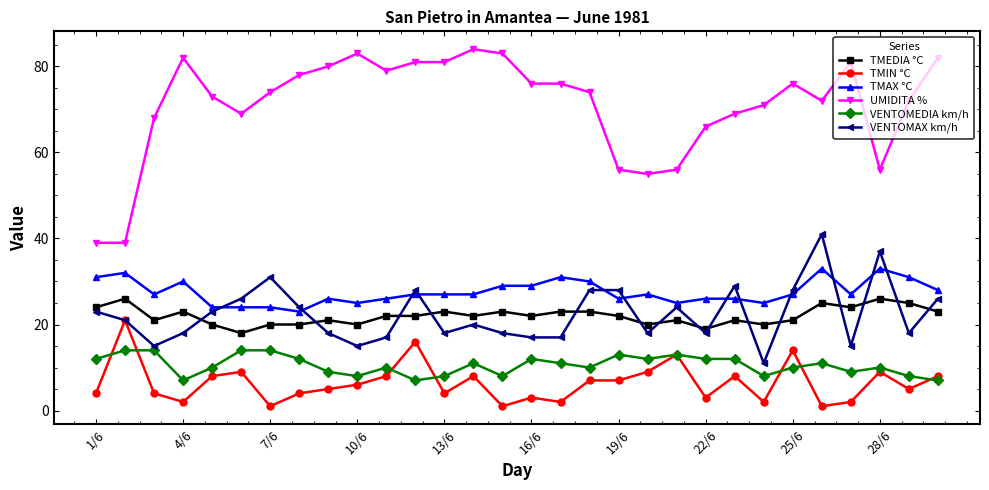

What is the difference between the second highest and second lowest values in the TMEDIA °C series?

7